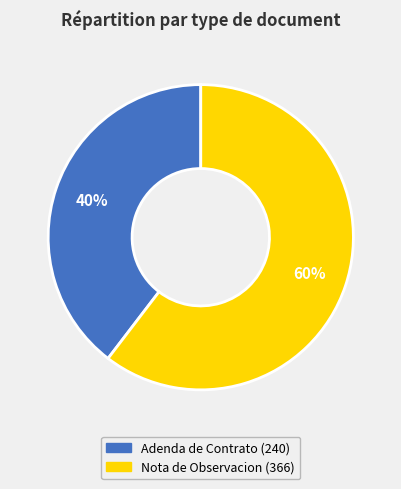

To the nearest percent, what percentage of the pie is Nota de Observacion?

60%